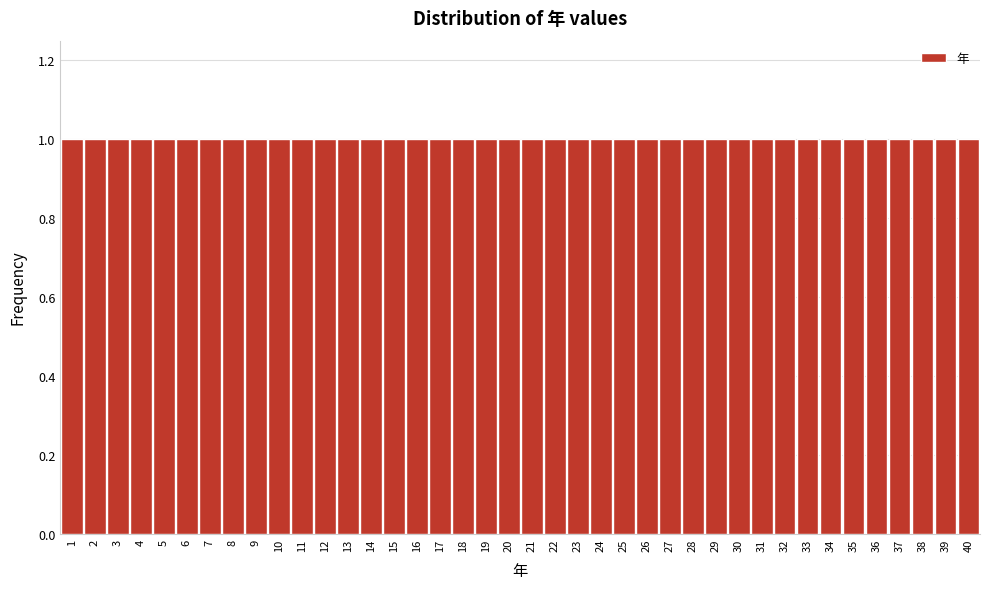

Reading left to right, list every bar in this chart as the range it spans on the x-axis followed by its height. The values are not printed on the chart, so give them approximately, as read against the axis.

0.5 to 1.5: 1
1.5 to 2.5: 1
2.5 to 3.5: 1
3.5 to 4.5: 1
4.5 to 5.5: 1
5.5 to 6.5: 1
6.5 to 7.5: 1
7.5 to 8.5: 1
8.5 to 9.5: 1
9.5 to 10.5: 1
10.5 to 11.5: 1
11.5 to 12.5: 1
12.5 to 13.5: 1
13.5 to 14.5: 1
14.5 to 15.5: 1
15.5 to 16.5: 1
16.5 to 17.5: 1
17.5 to 18.5: 1
18.5 to 19.5: 1
19.5 to 20.5: 1
20.5 to 21.5: 1
21.5 to 22.5: 1
22.5 to 23.5: 1
23.5 to 24.5: 1
24.5 to 25.5: 1
25.5 to 26.5: 1
26.5 to 27.5: 1
27.5 to 28.5: 1
28.5 to 29.5: 1
29.5 to 30.5: 1
30.5 to 31.5: 1
31.5 to 32.5: 1
32.5 to 33.5: 1
33.5 to 34.5: 1
34.5 to 35.5: 1
35.5 to 36.5: 1
36.5 to 37.5: 1
37.5 to 38.5: 1
38.5 to 39.5: 1
39.5 to 40.5: 1